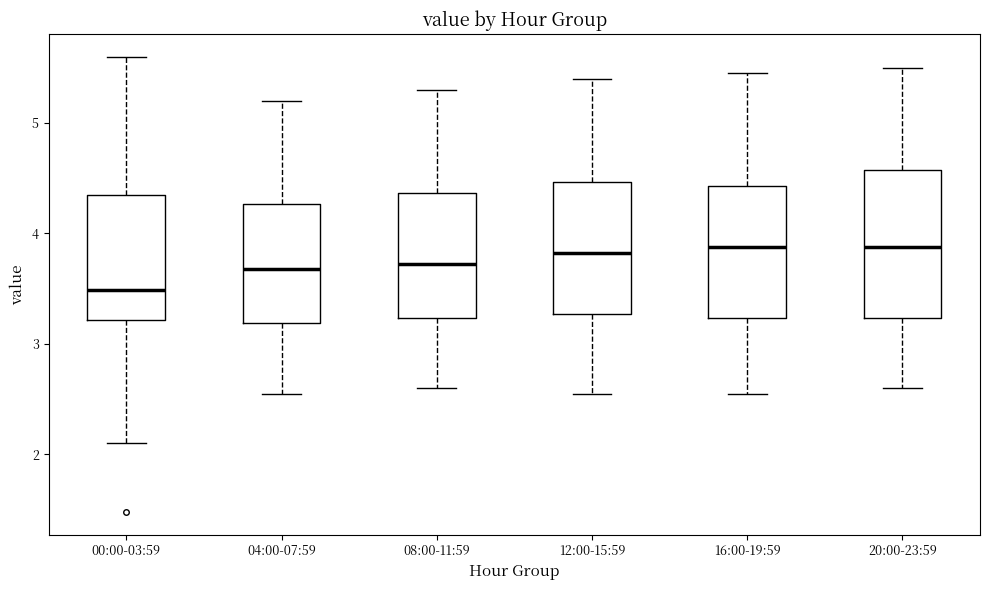

Reading left to right, read every box against the y-axis: the position of its median line, the range the box covers, and the ends of its whiskers. The values are not printed on the chart, so give them approximately, as read against the axis.

00:00-03:59: median 3.5, box 3.2 to 4.4, whiskers 2.1 to 5.6
04:00-07:59: median 3.7, box 3.2 to 4.3, whiskers 2.6 to 5.2
08:00-11:59: median 3.7, box 3.2 to 4.4, whiskers 2.6 to 5.3
12:00-15:59: median 3.8, box 3.3 to 4.5, whiskers 2.6 to 5.4
16:00-19:59: median 3.9, box 3.2 to 4.4, whiskers 2.6 to 5.5
20:00-23:59: median 3.9, box 3.2 to 4.6, whiskers 2.6 to 5.5